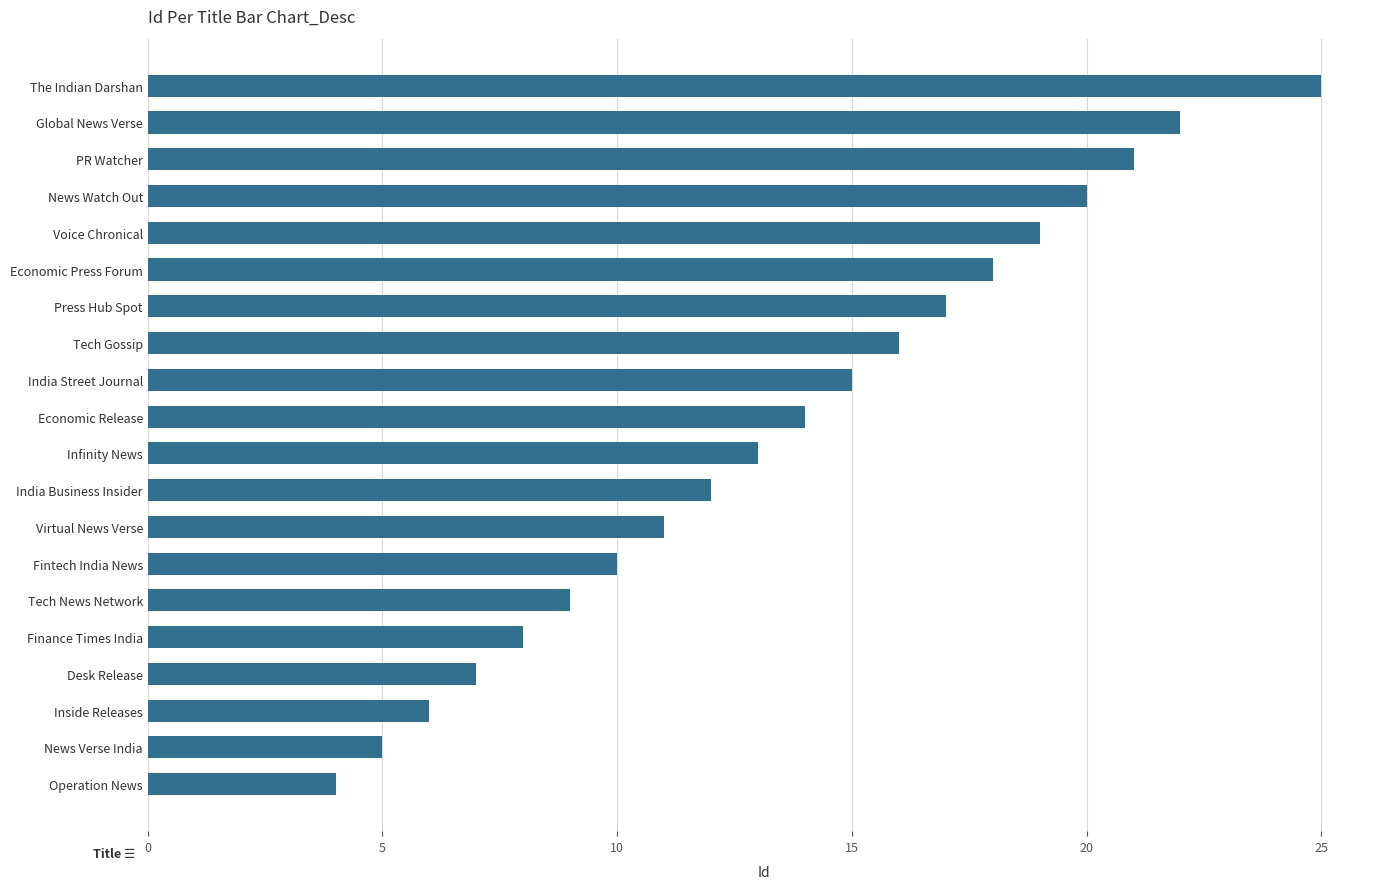

How many data points are less than 14?

10